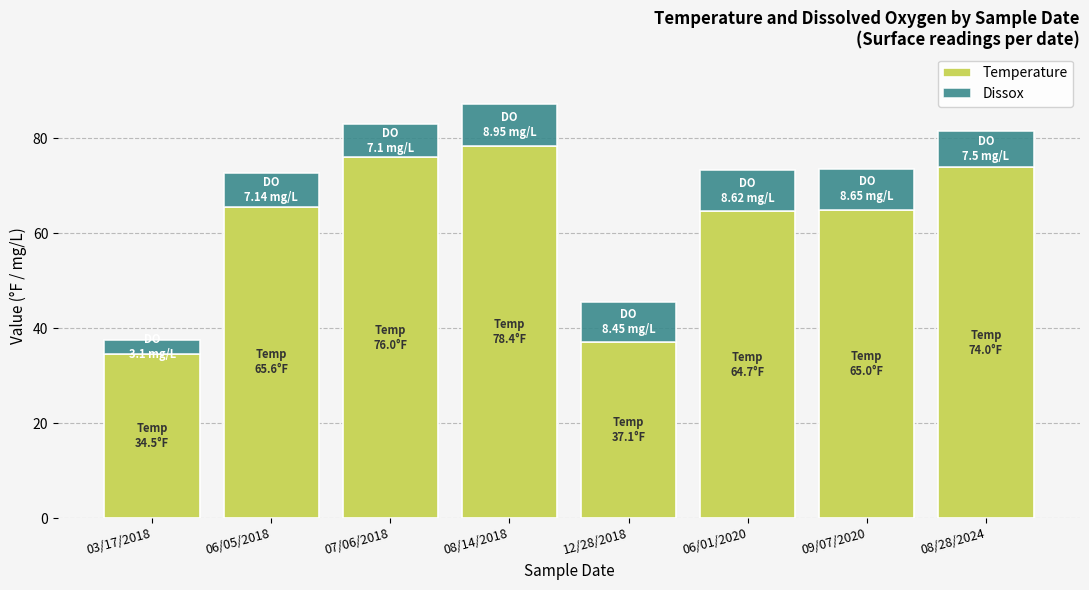

What is the total value across all series at 06/01/2020?

73.3